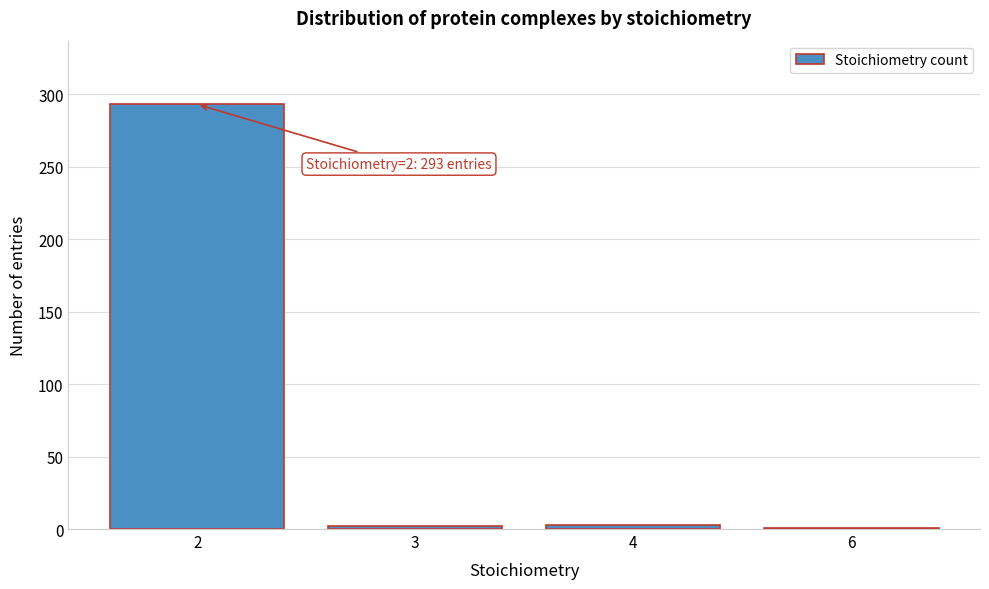

What is the greatest value displayed?

293